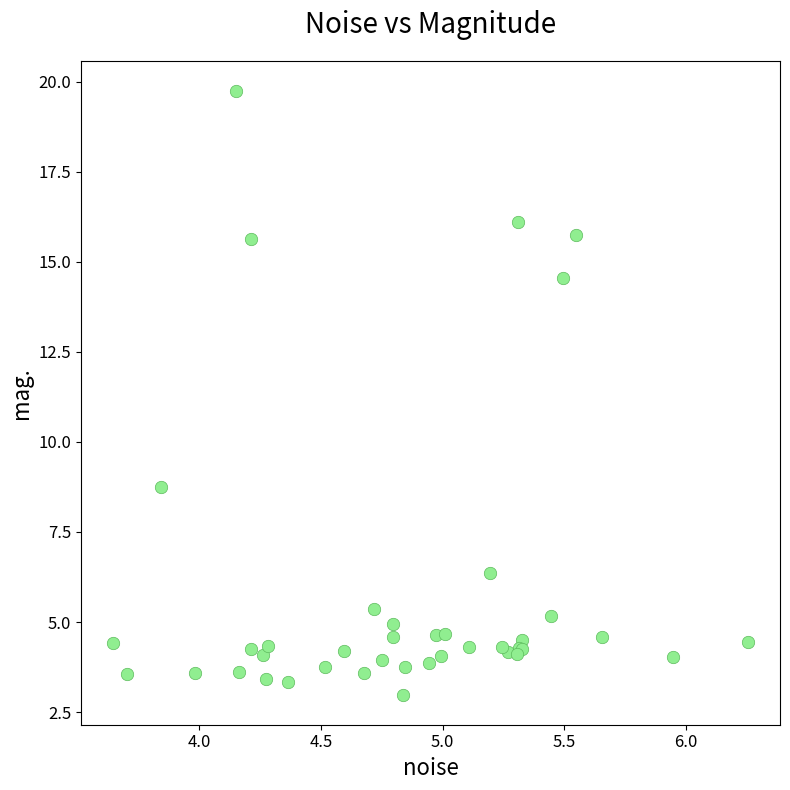

What Y value in the scatter plot is closest to 11?

8.7